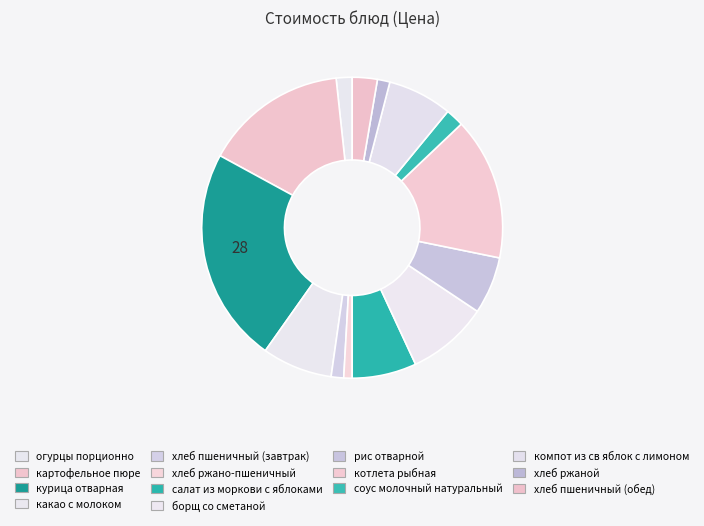

How many segments does this pie chart have?

14